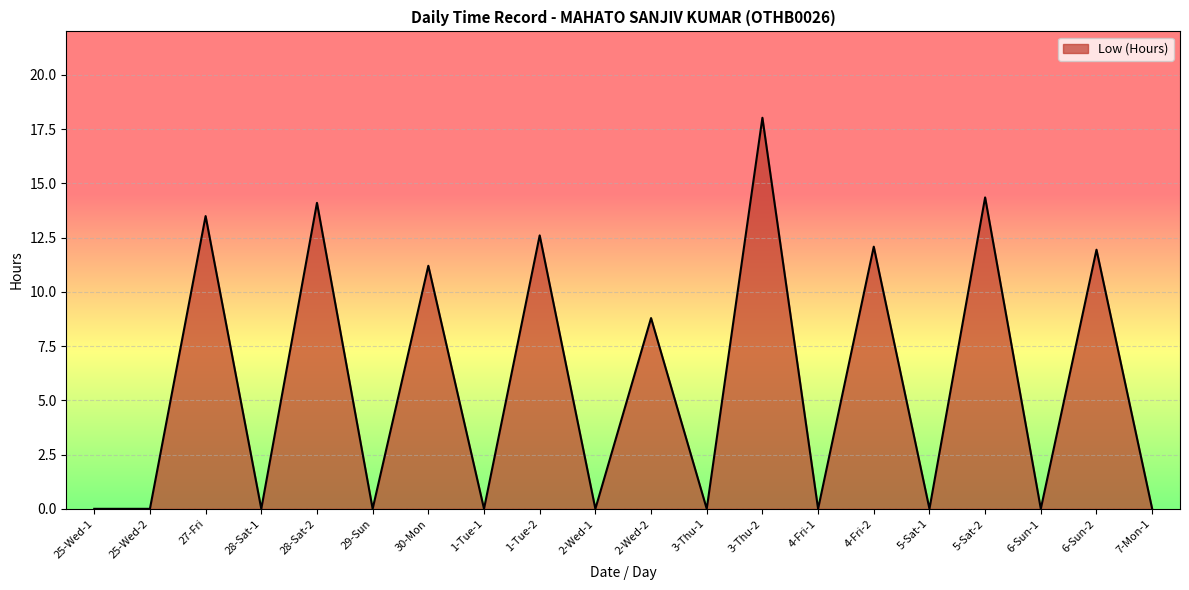

Which has a higher value, 30-Mon or 29-Sun?

30-Mon